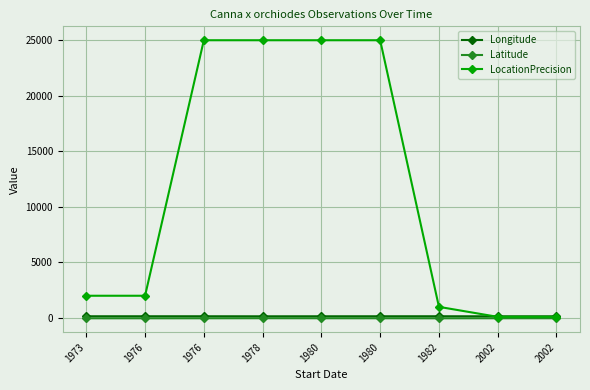

Which series has the widest spread of values?

LocationPrecision